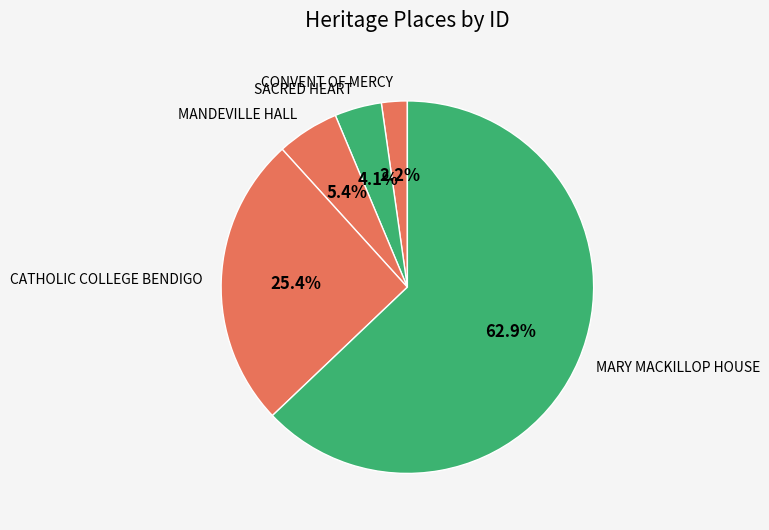

Is there any slice that represents more than half of the pie?

Yes